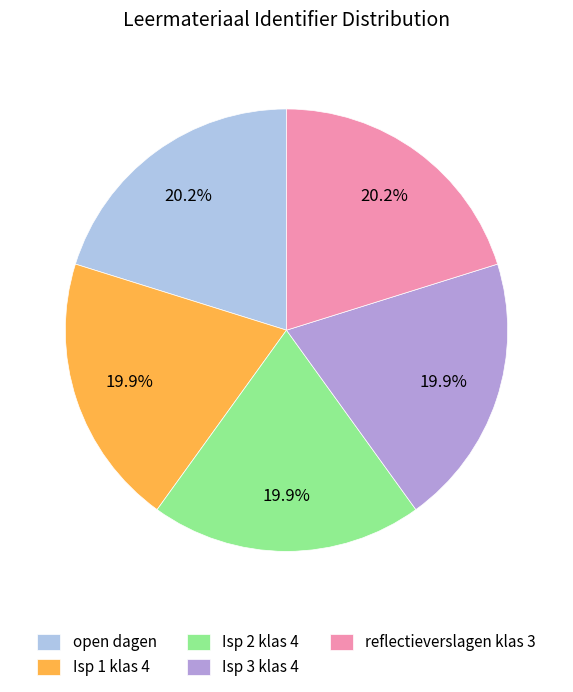

What percentage is NOT represented by reflectieverslagen klas 3?

79.8%